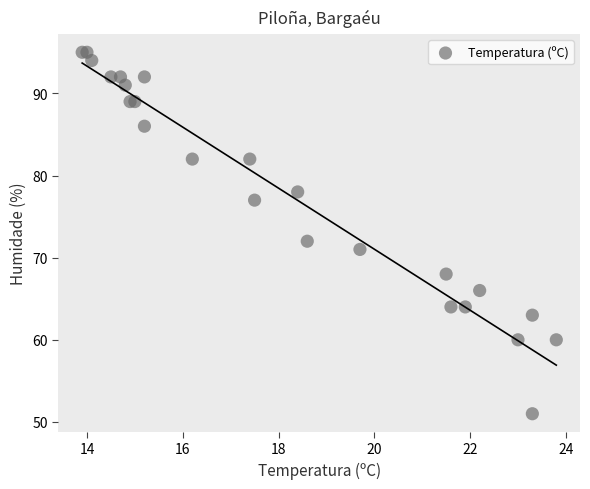

What Y value in the scatter plot is closest to 73?

72